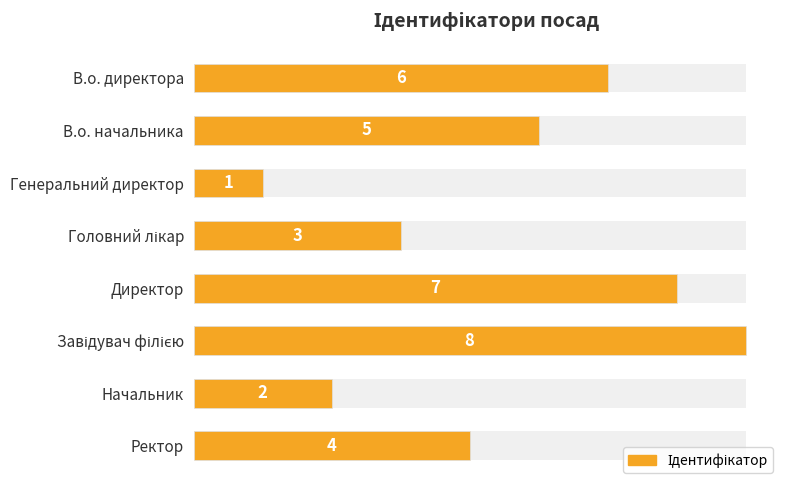

Which has a higher value, Начальник or Завідувач філією?

Завідувач філією